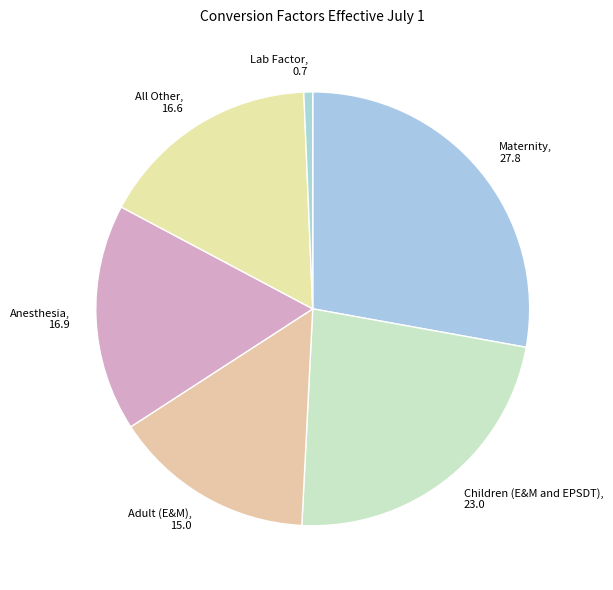

Is it true that Anesthesia is 17% of the pie?

True